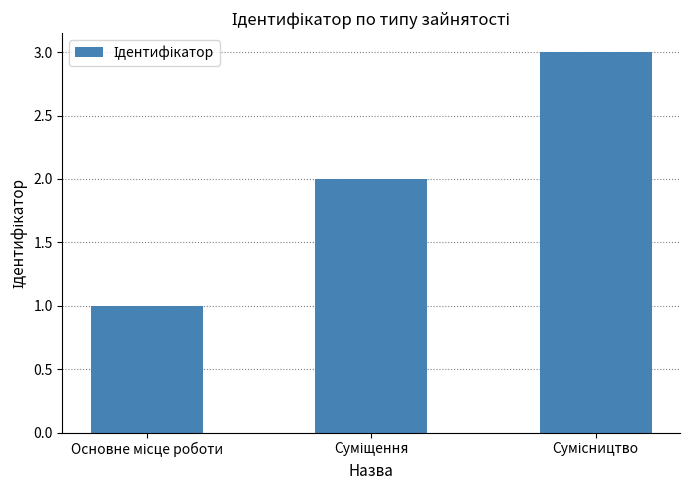

What is the sum of all values?

6